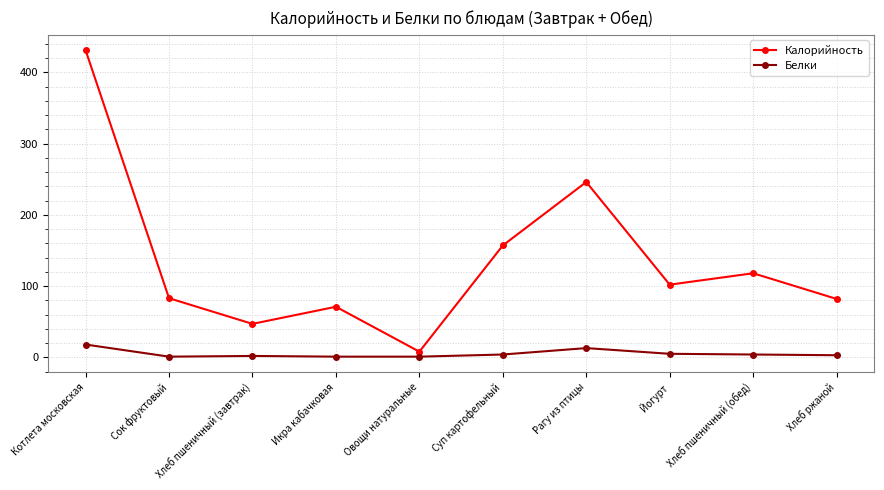

At Рагу из птицы, list the series in order from largest to smallest.

Калорийность, Белки